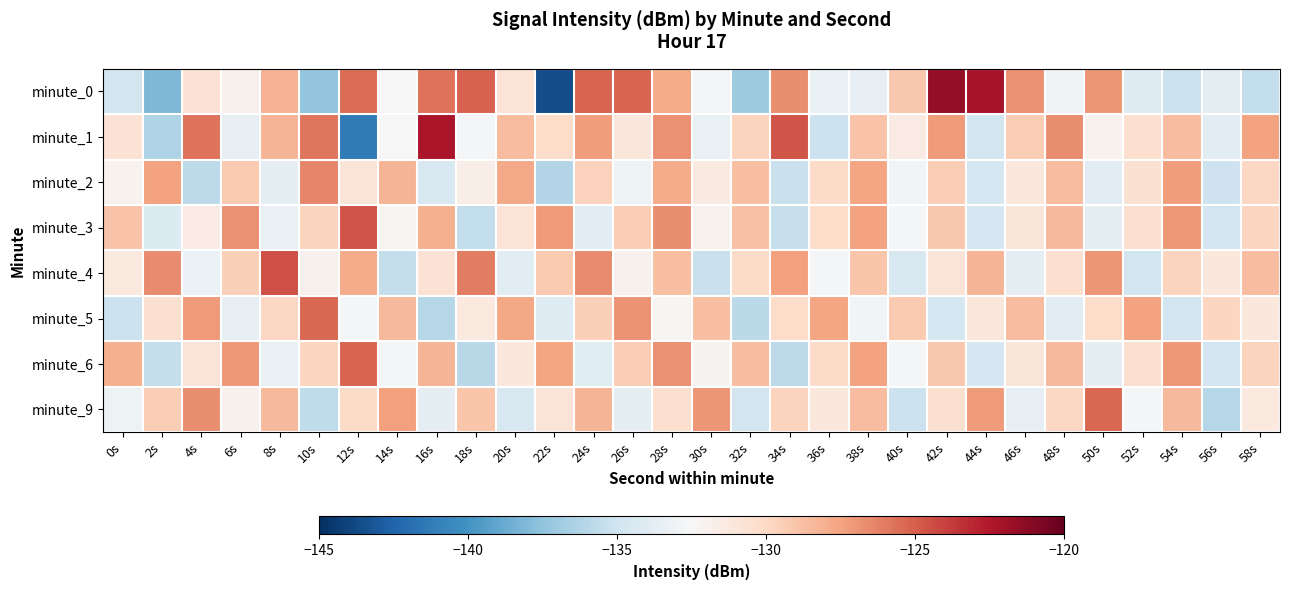

How many series are shown in this chart?

8